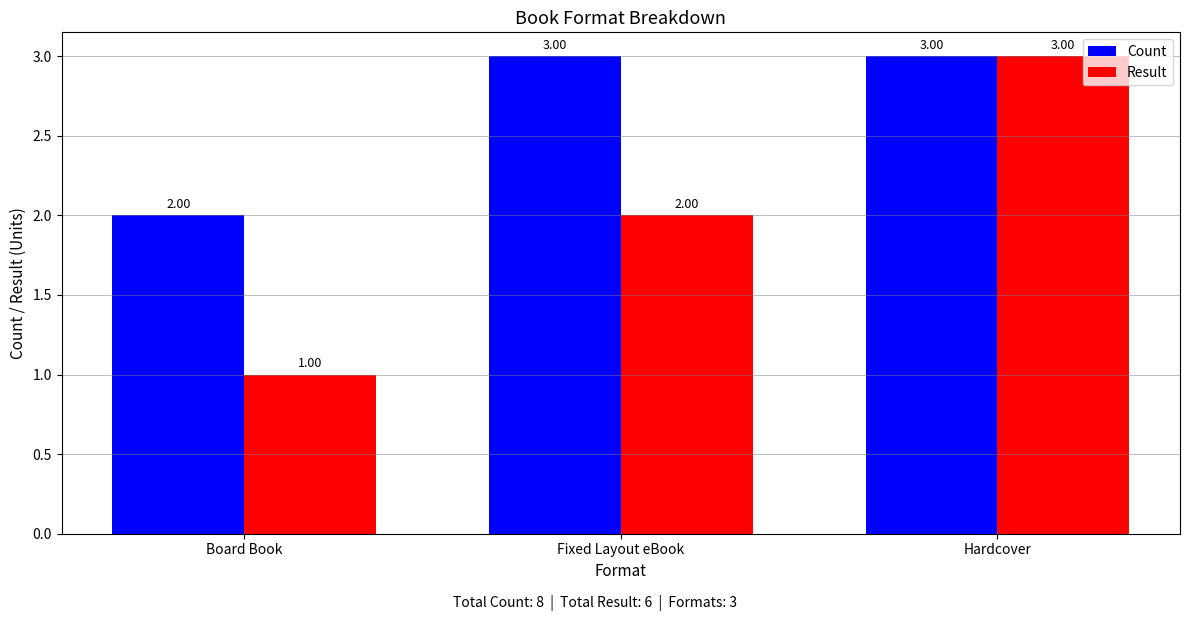

True or false: Count has a value of 1 at Hardcover.

False